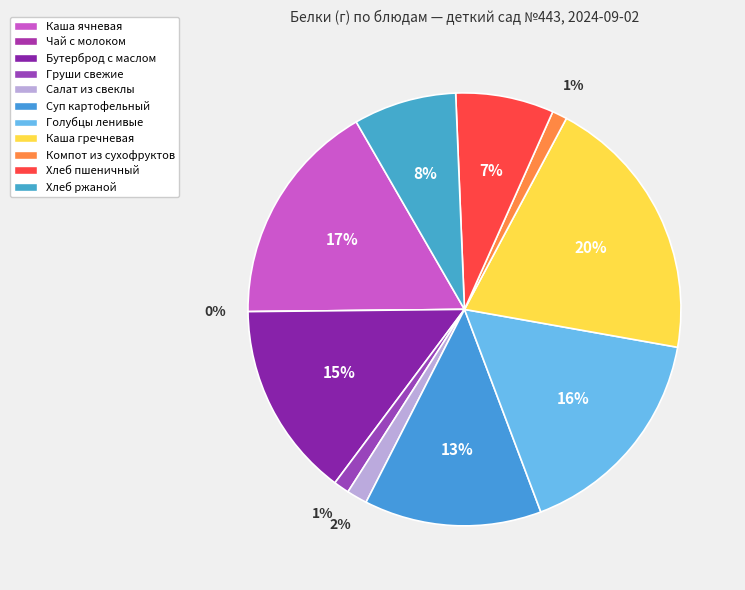

Between Каша гречневая and Голубцы ленивые, which is larger?

Каша гречневая